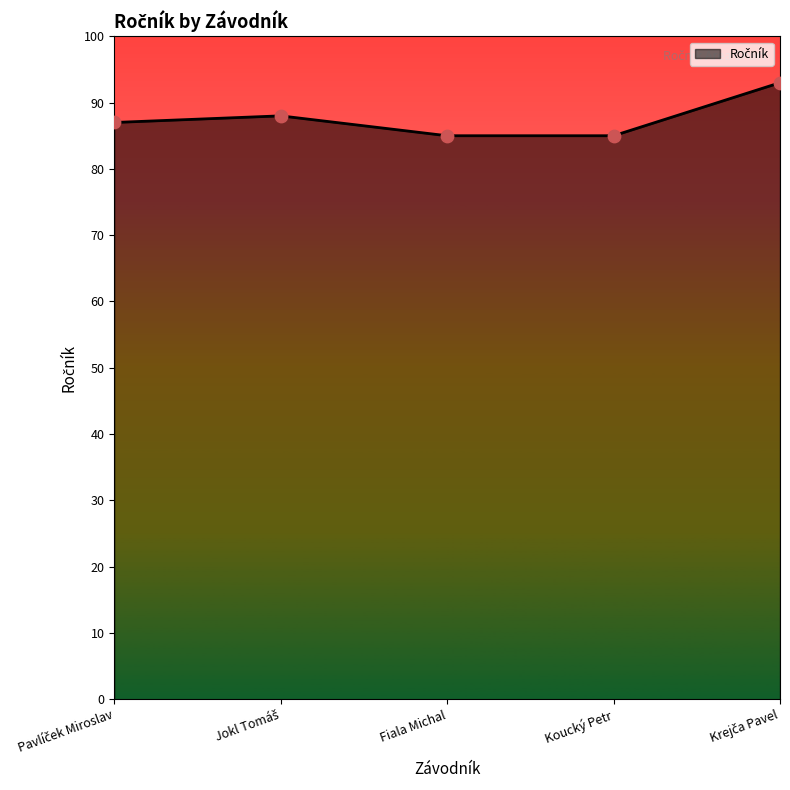

What is the maximum value shown in the chart?

93